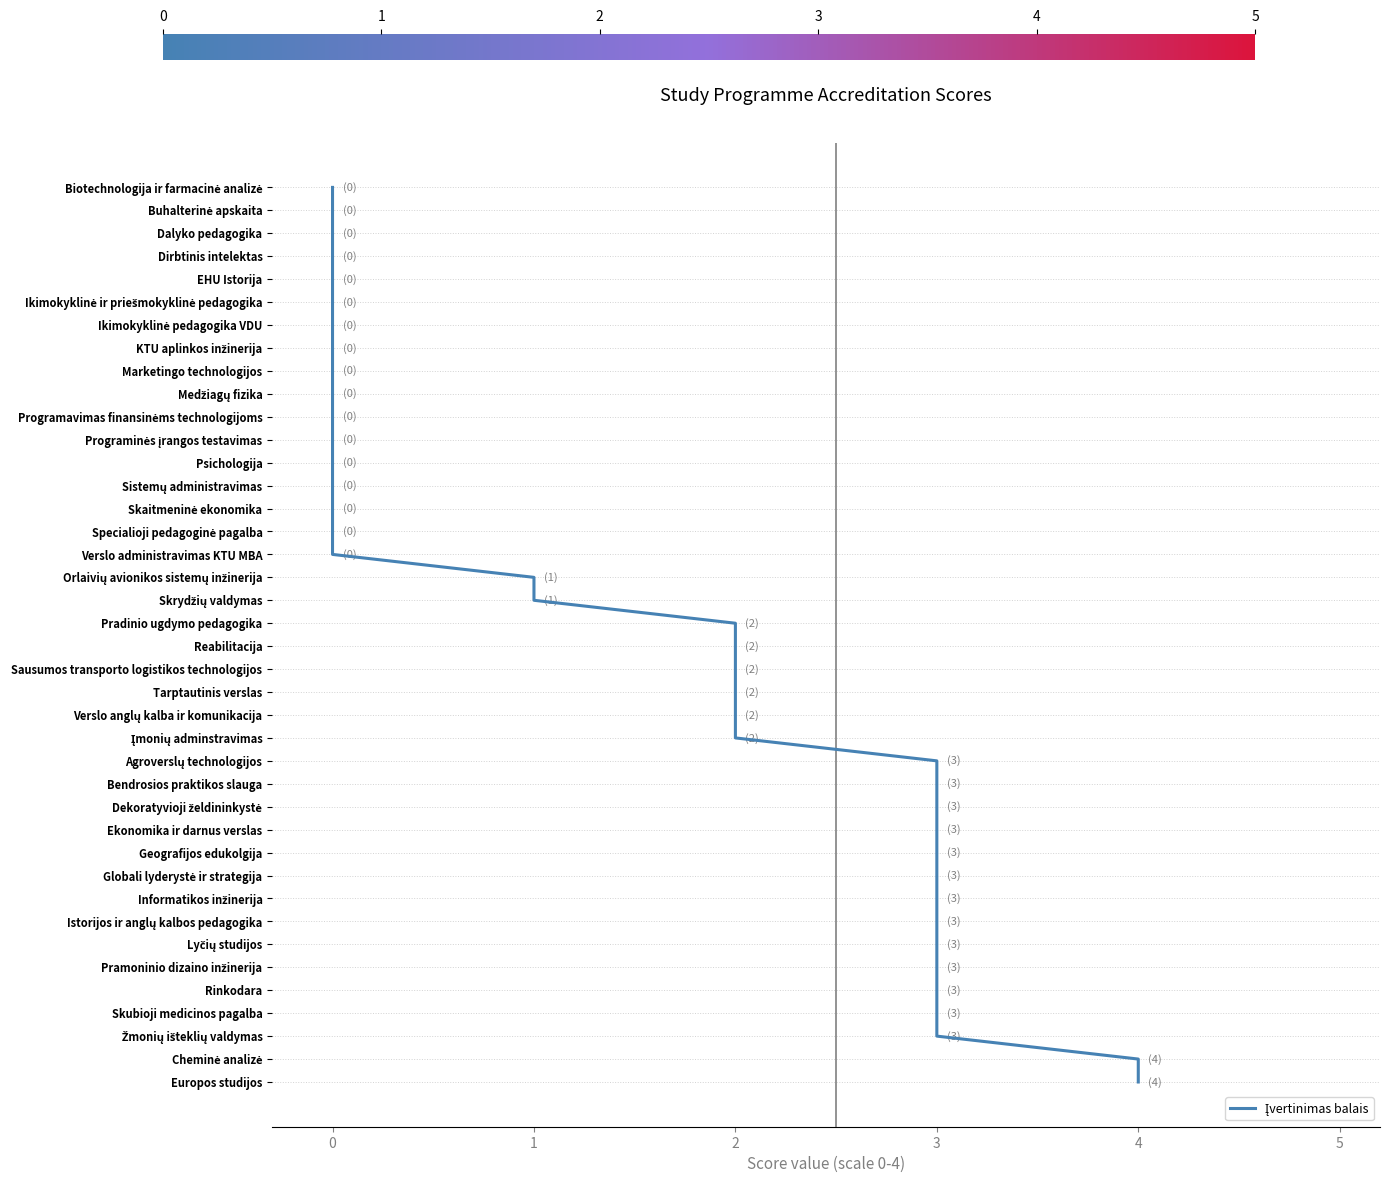

List the labels in order of value, largest first.

0, 0, 0, 0, 0, 0, 0, 0, 0, 0, 0, 0, 0, 0, 0, 0, 0, 1, 1, 2, 2, 2, 2, 2, 2, 3, 3, 3, 3, 3, 3, 3, 3, 3, 3, 3, 3, 3, 4, 4